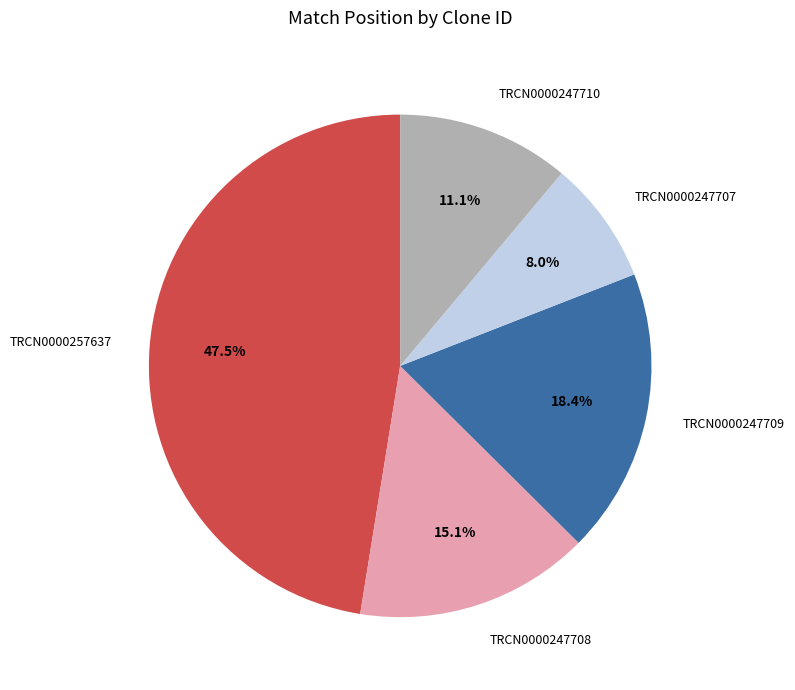

To the nearest percent, what is the average slice percentage?

20%